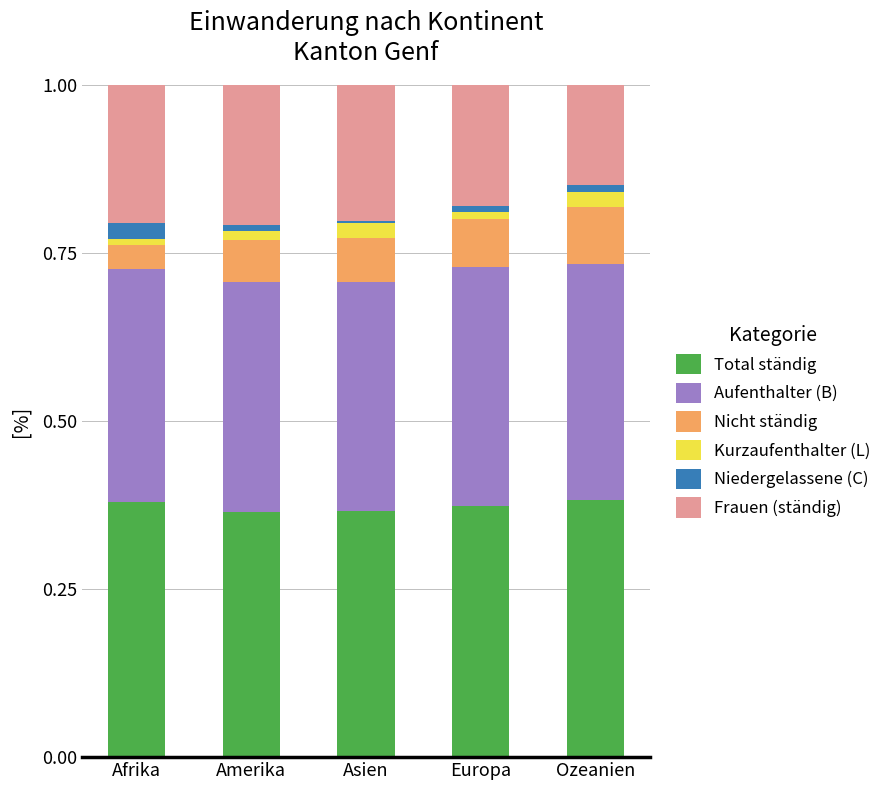

How many bars are there in total?

5